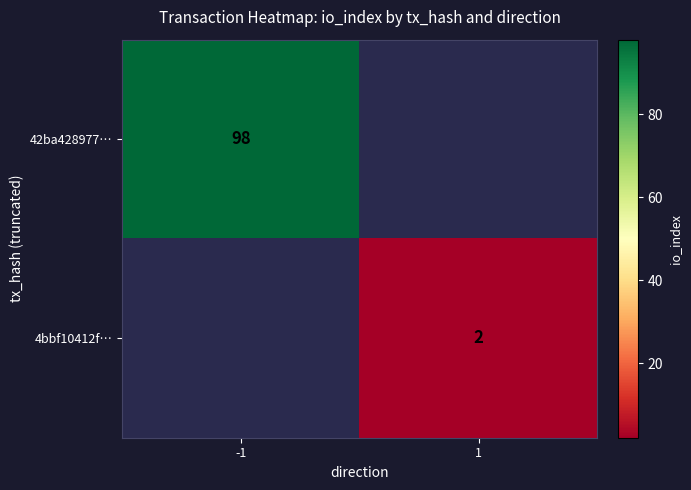

Count the number of categories in the chart.

2